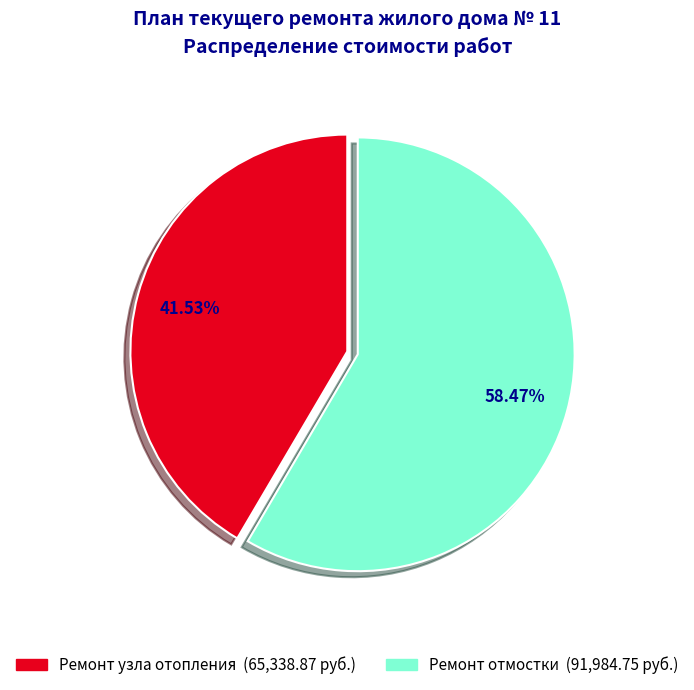

To the nearest percent, what percentage of the pie is Ремонт отмостки?

58%